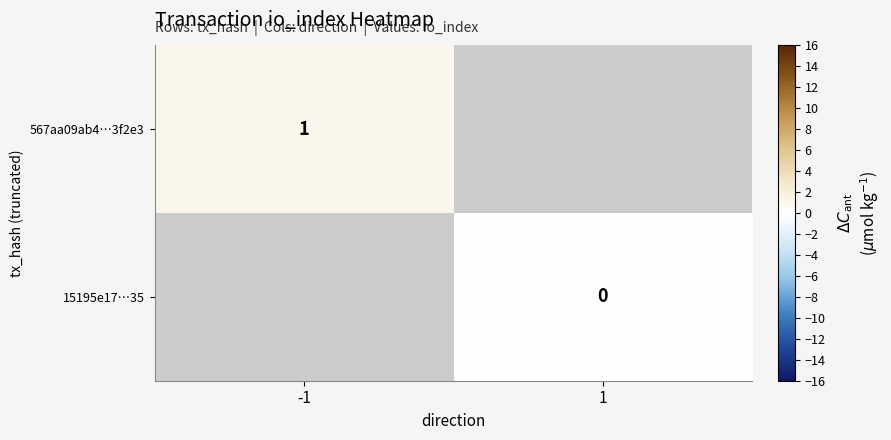

Count the number of data series in this chart.

2